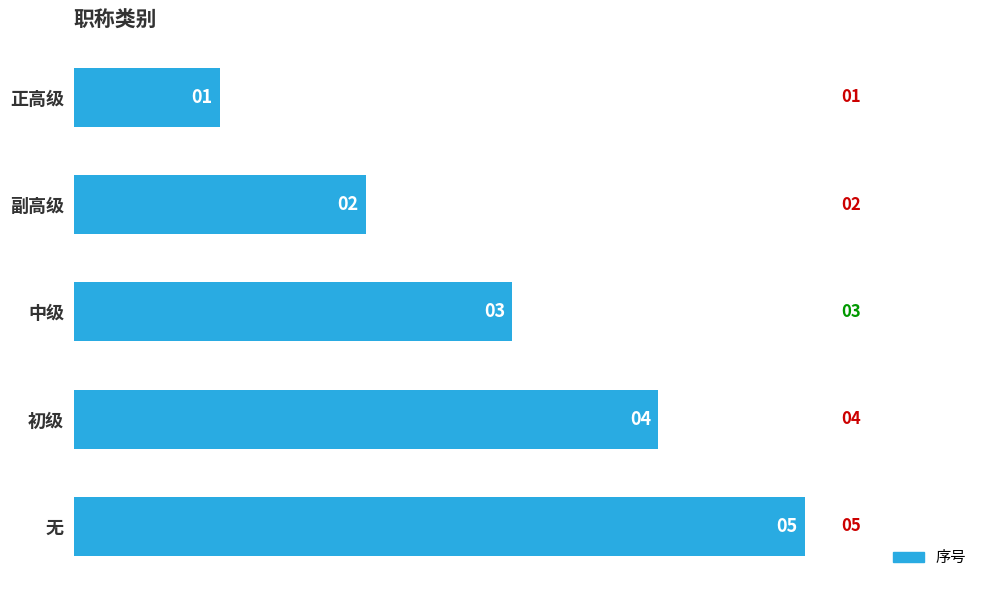

What is the average value?

3